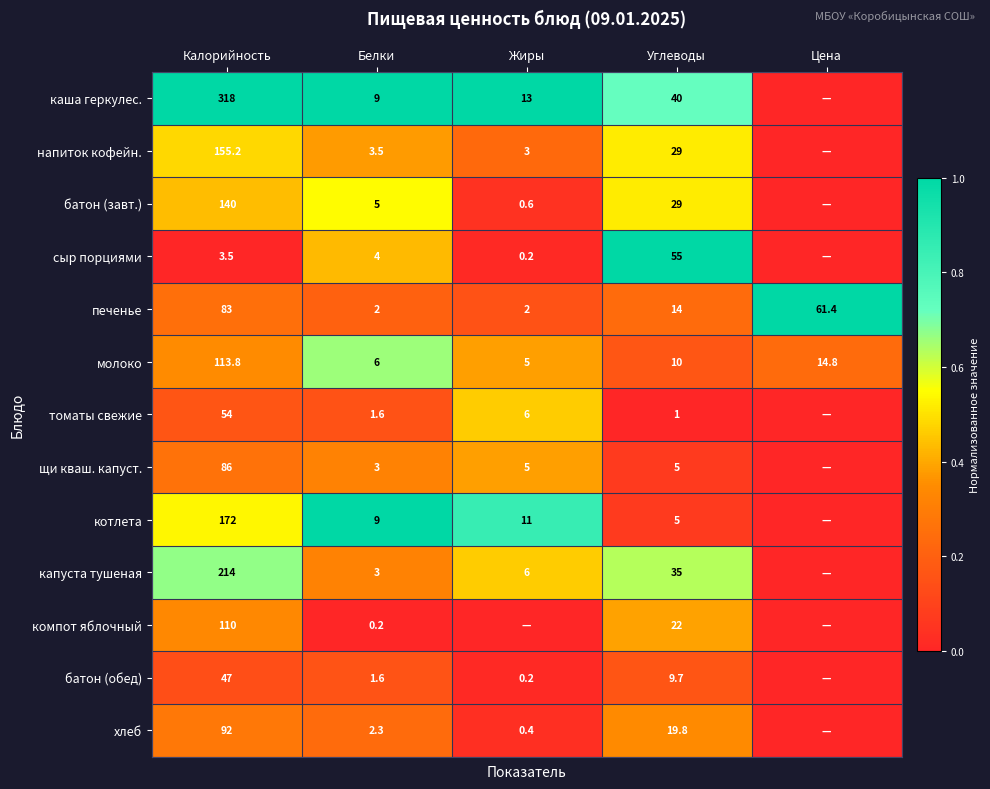

True or false: батон (обед) has a value of 9.7 at Углеводы.

True